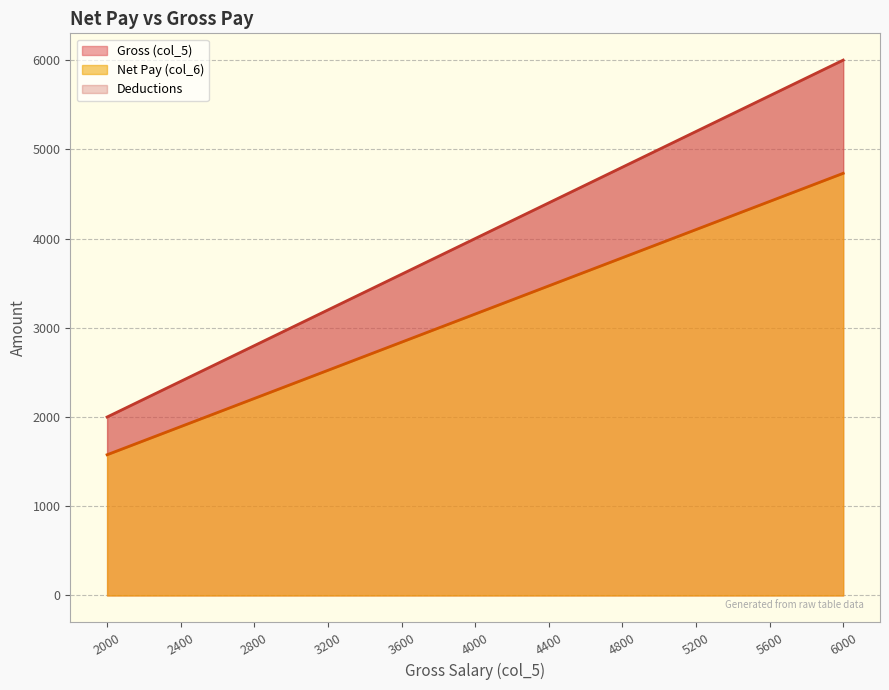

What is the lowest value of the Net Pay (col_6) series?

1577.1